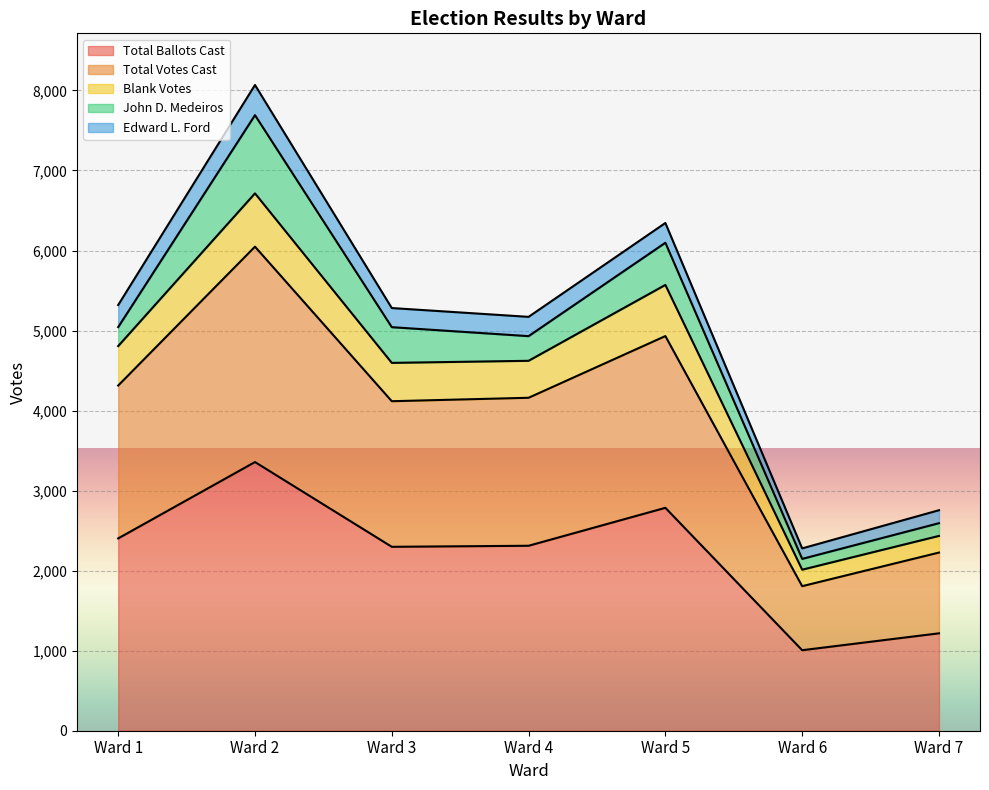

What is the minimum value for Total Ballots Cast?

1006